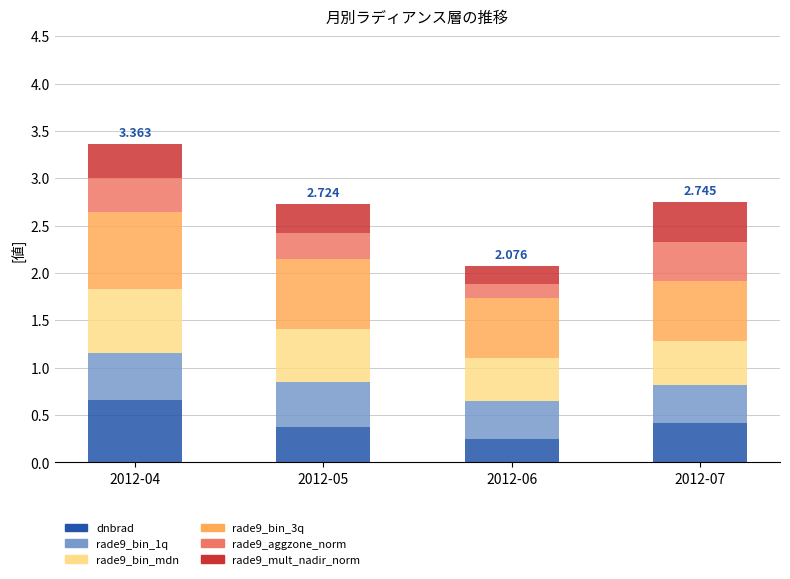

Between 2012-05 and 2012-04, which is larger?

2012-04